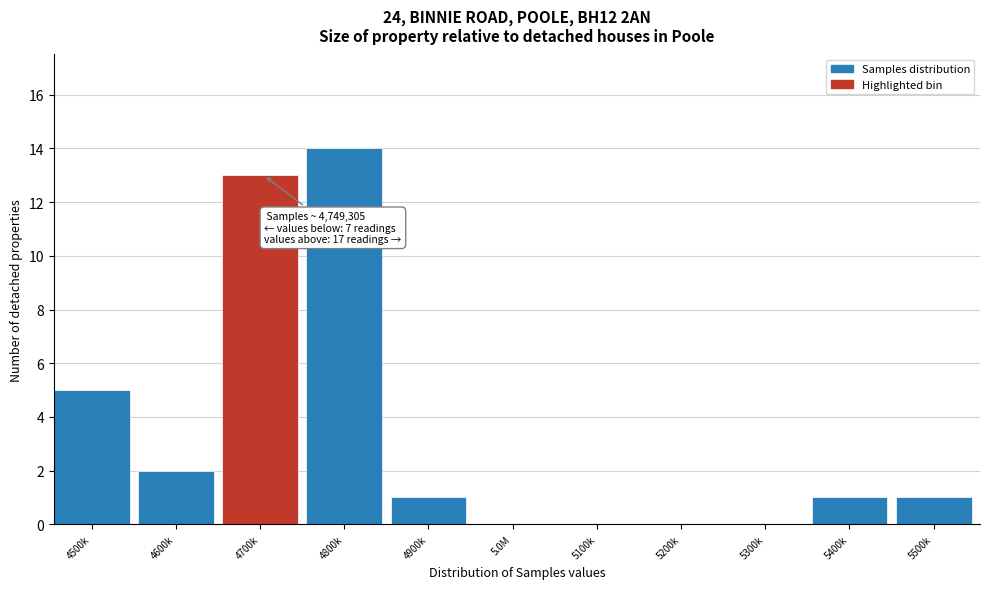

Reading left to right, list all the values displayed in this chart.

4500k=5	4600k=2	4700k=13	4800k=14	4900k=1	5.0M=0	5100k=0	5200k=0	5300k=0	5400k=1	5500k=1